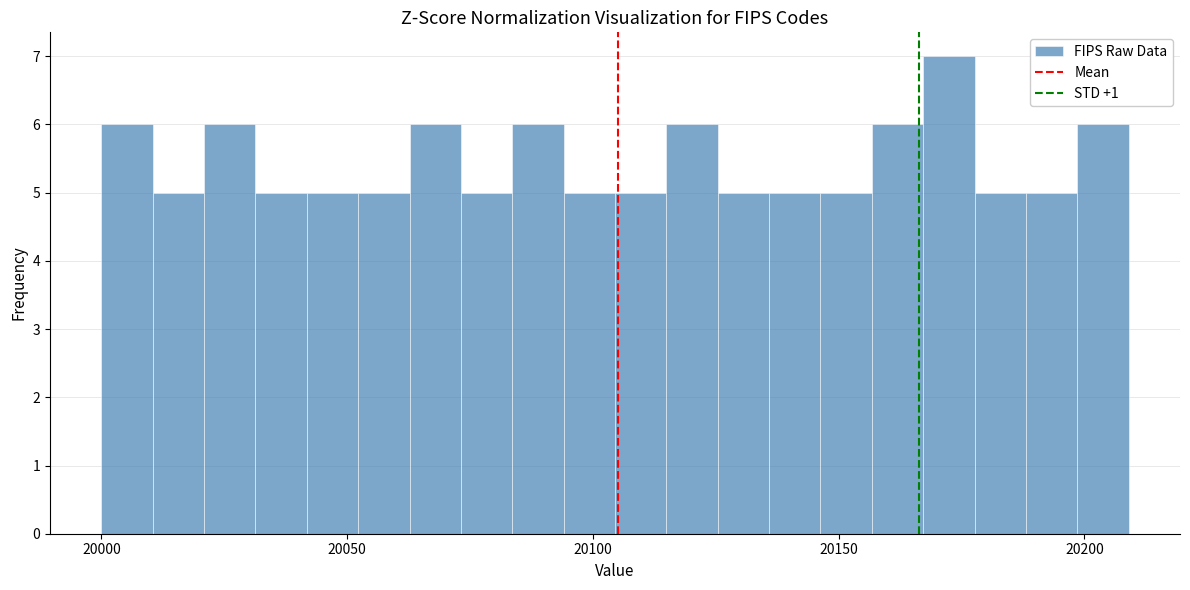

Read against the x-axis, roughly where is the centre of the tallest bar?

20170